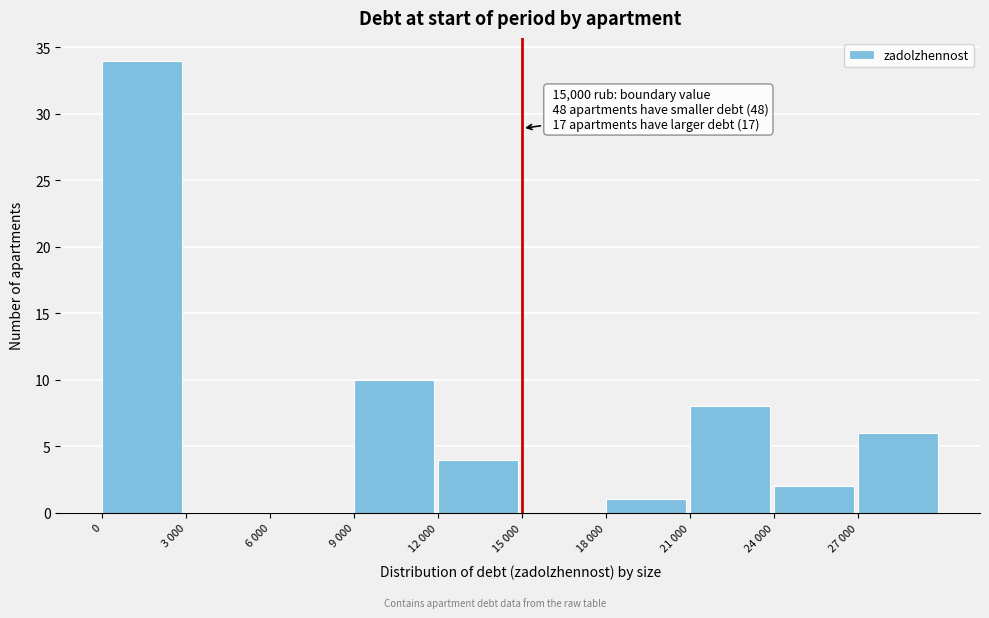

Reading right to left, what are all the values shown in this chart?

27 000=6	24 000=2	21 000=8	18 000=1	15 000=0	12 000=4	9 000=10	6 000=0	3 000=0	0=34